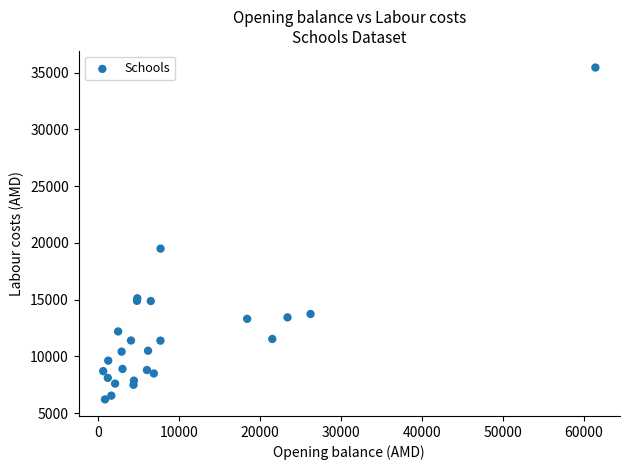

What Y value in the scatter plot is closest to 20827?

19491.8